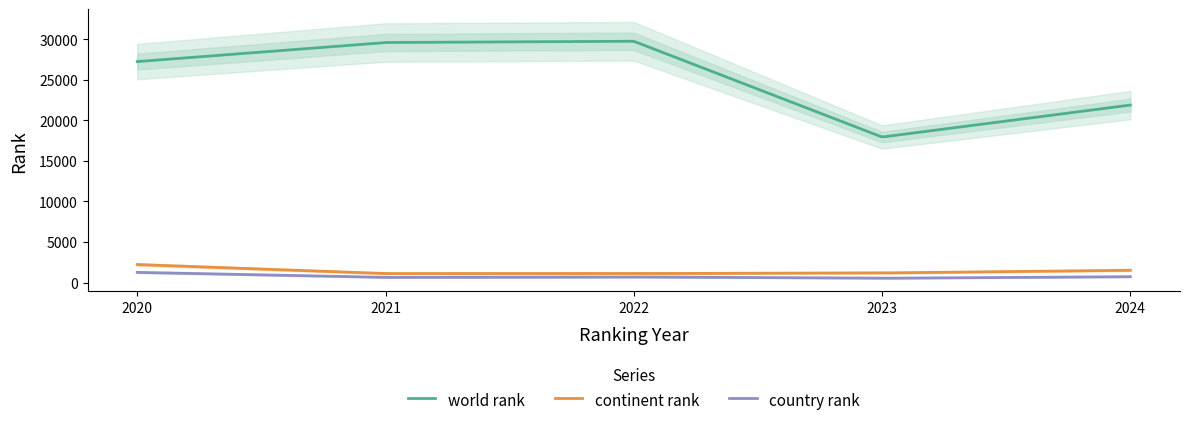

How many lines are shown in the chart?

3